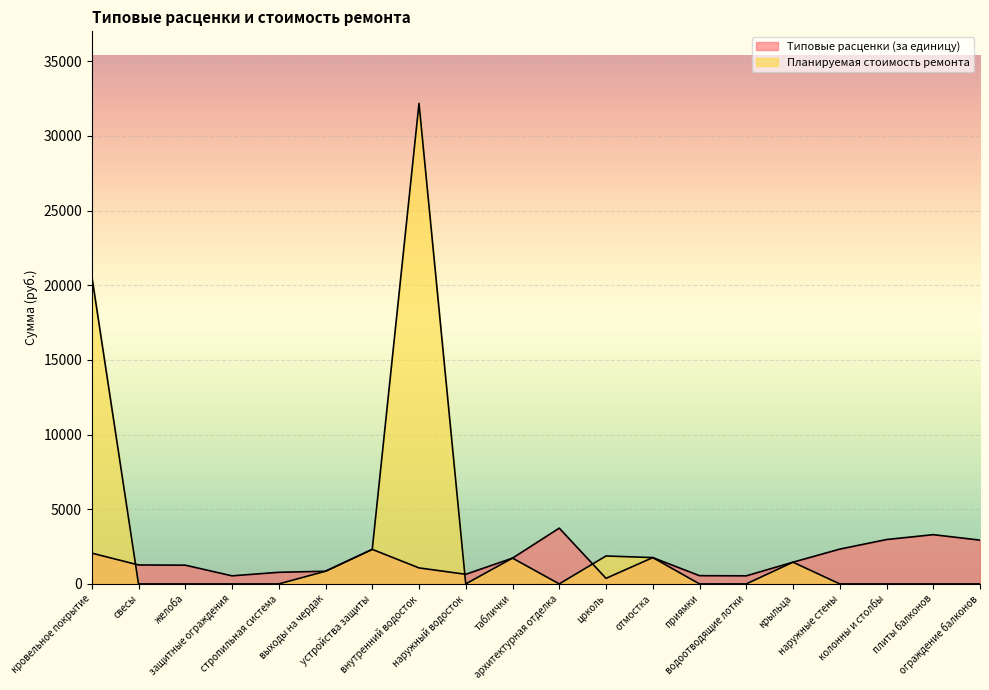

What is the difference between the maximum and minimum values in the Планируемая стоимость ремонта series?

32174.7